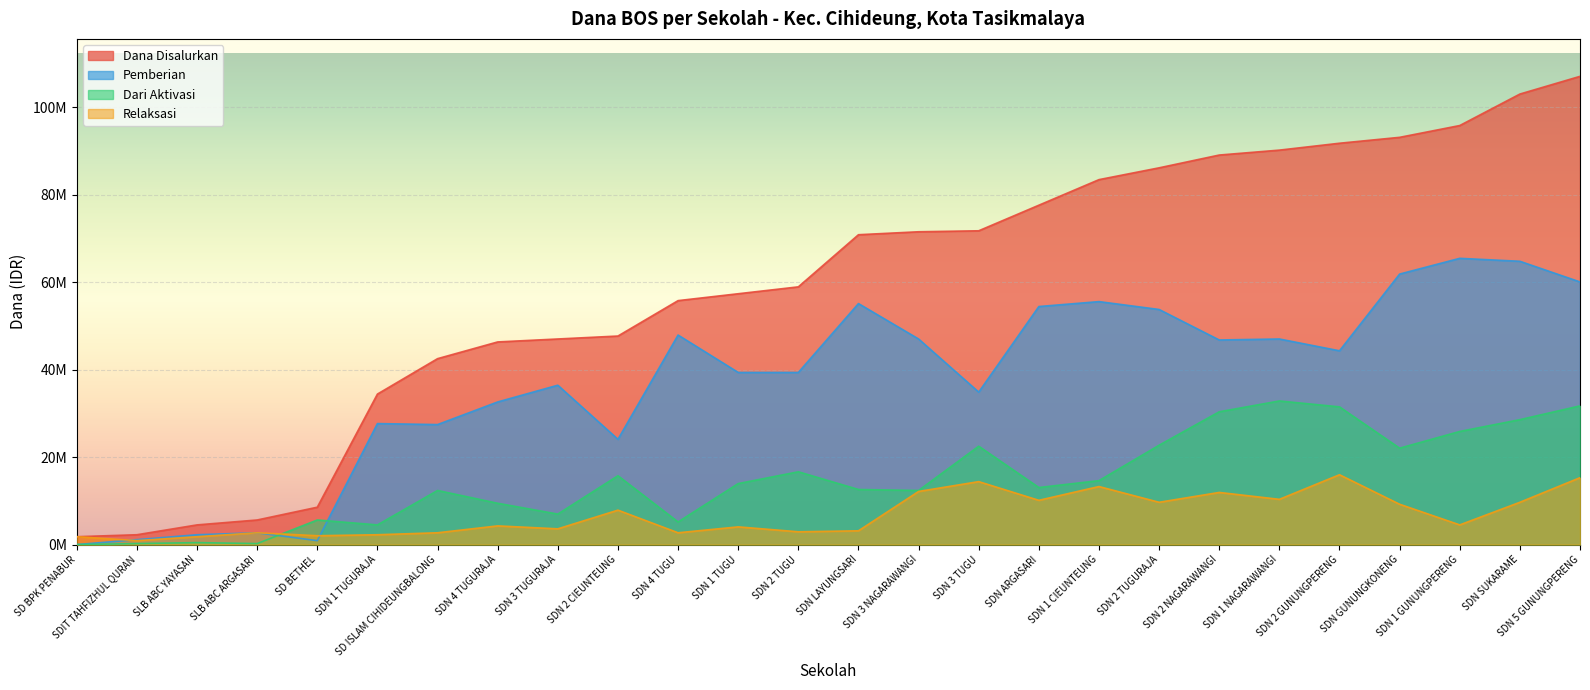

Between SD BETHEL and SDN 3 TUGU, which is larger?

SDN 3 TUGU